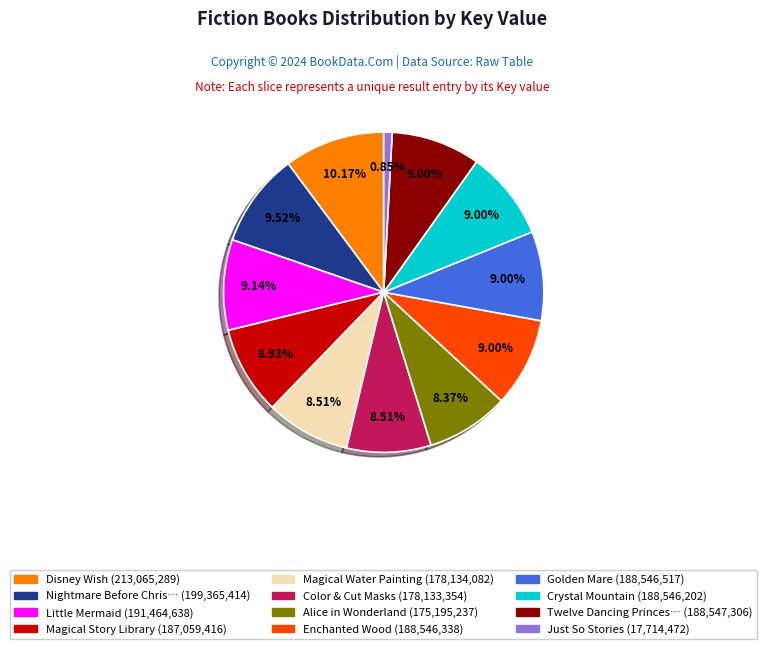

Is there any slice that represents more than half of the pie?

No